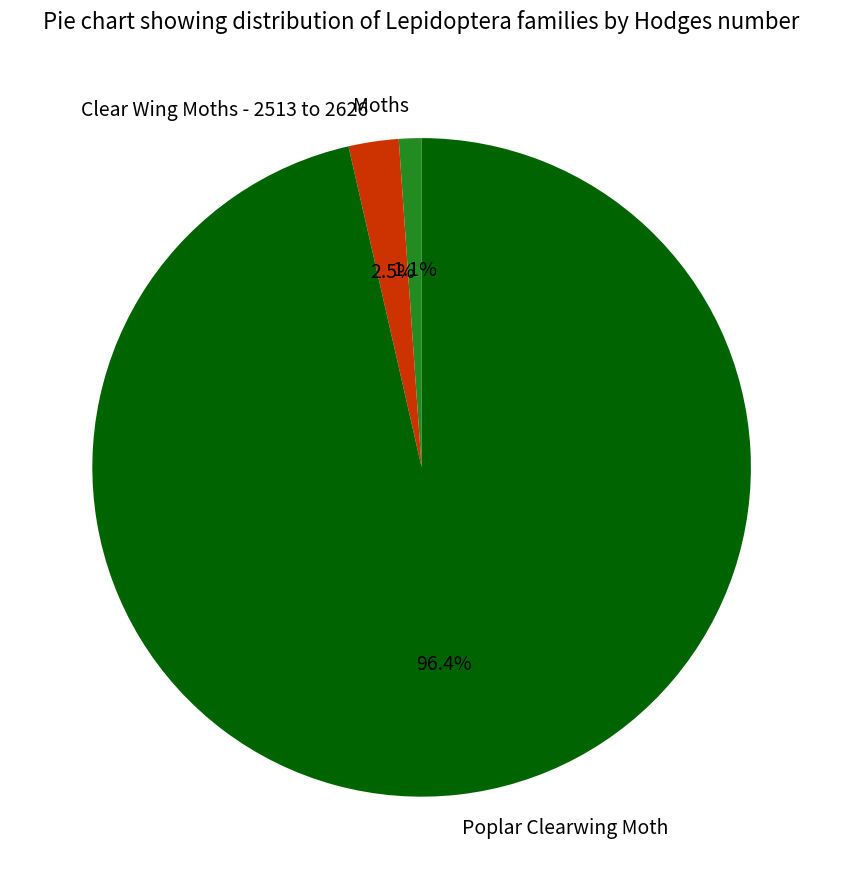

To the nearest percent, what is the average slice percentage?

33%